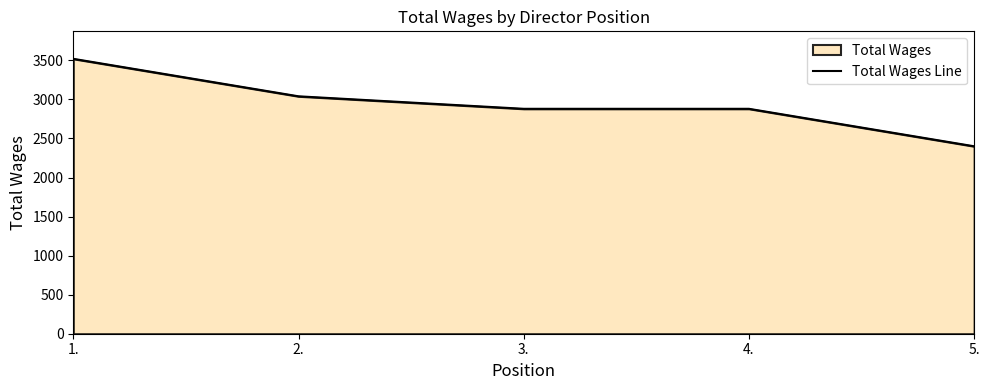

What is the ratio of the value at 1. to the value at 4.?

1.2